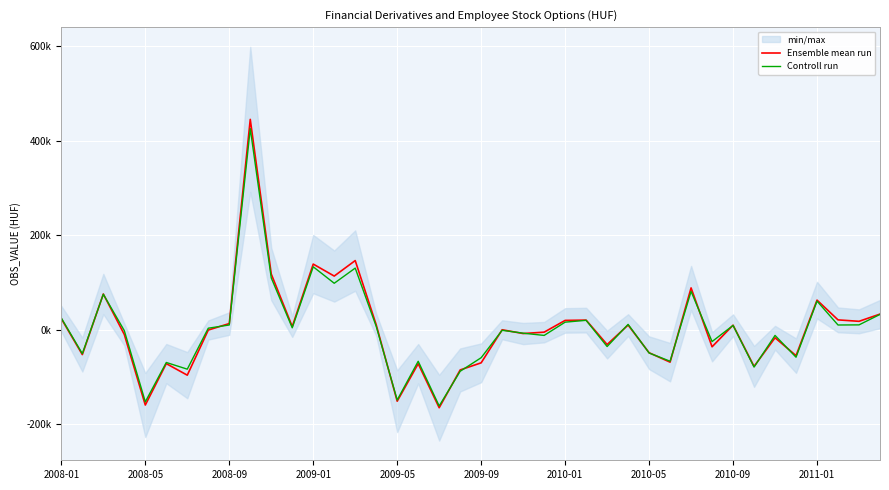

How many values in Controll run are above zero?

20